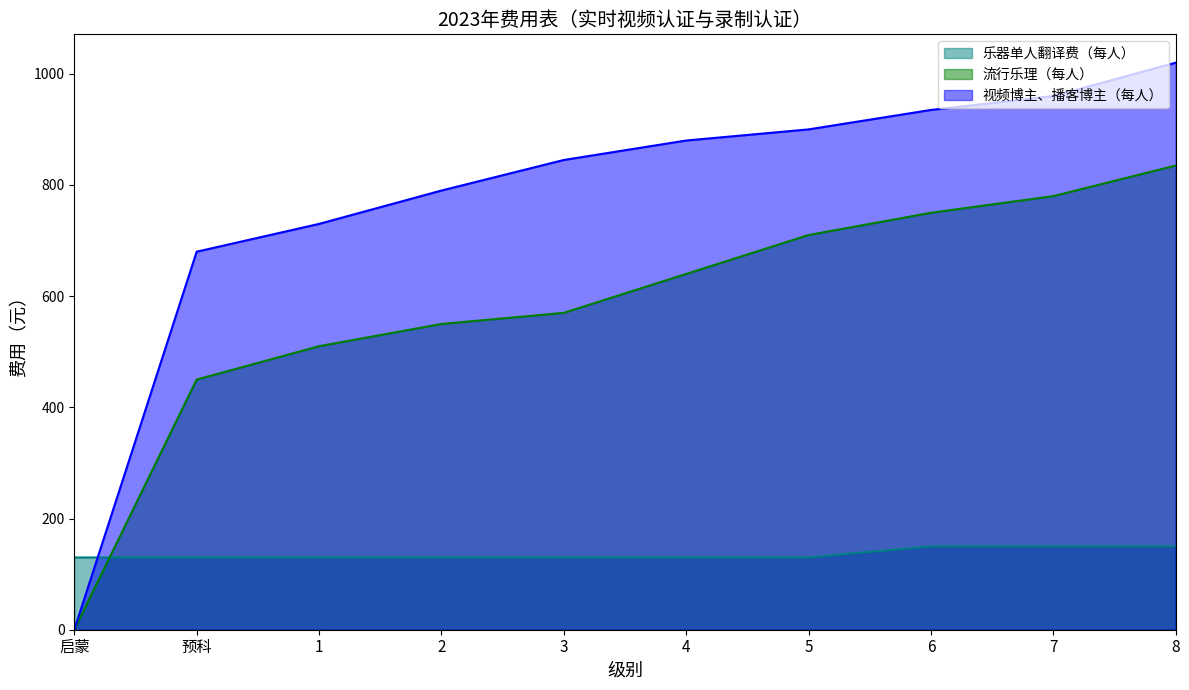

The value of 流行乐理（每人） at 5 is 300. True or false?

False